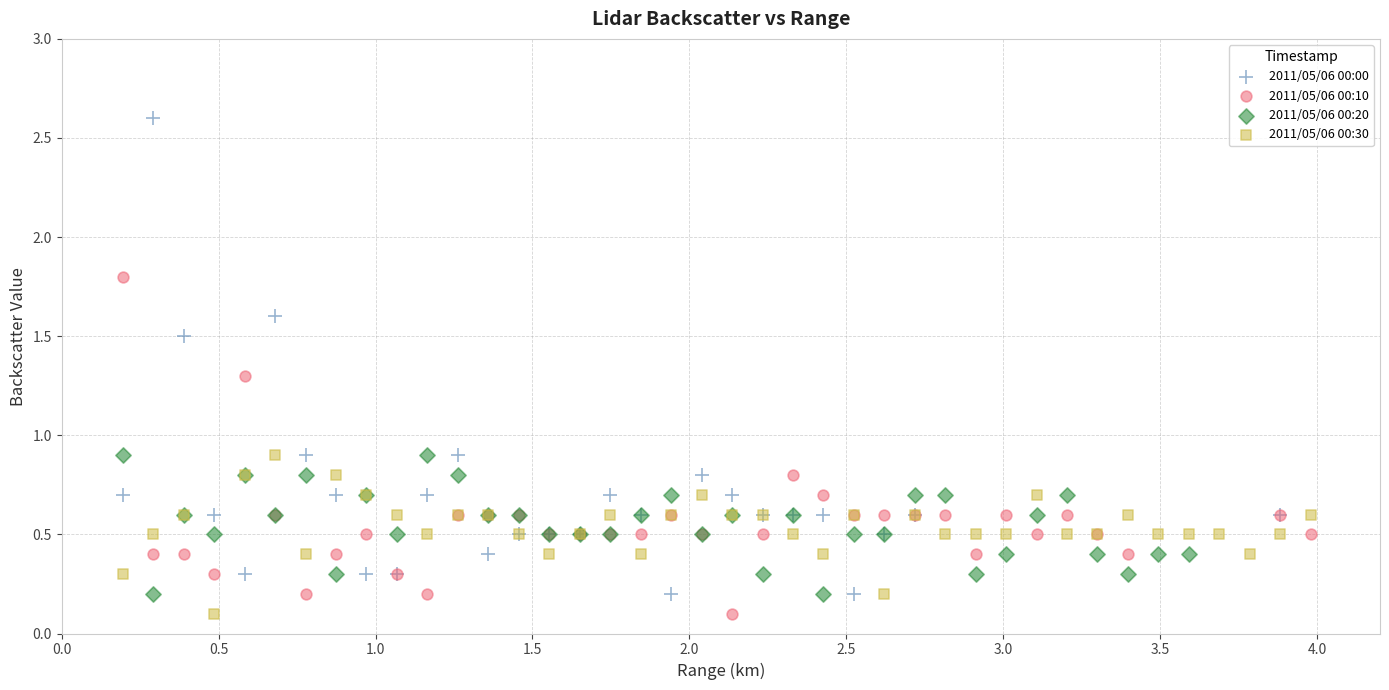

Which series reaches the maximum Y coordinate?

2011/05/06 00:00